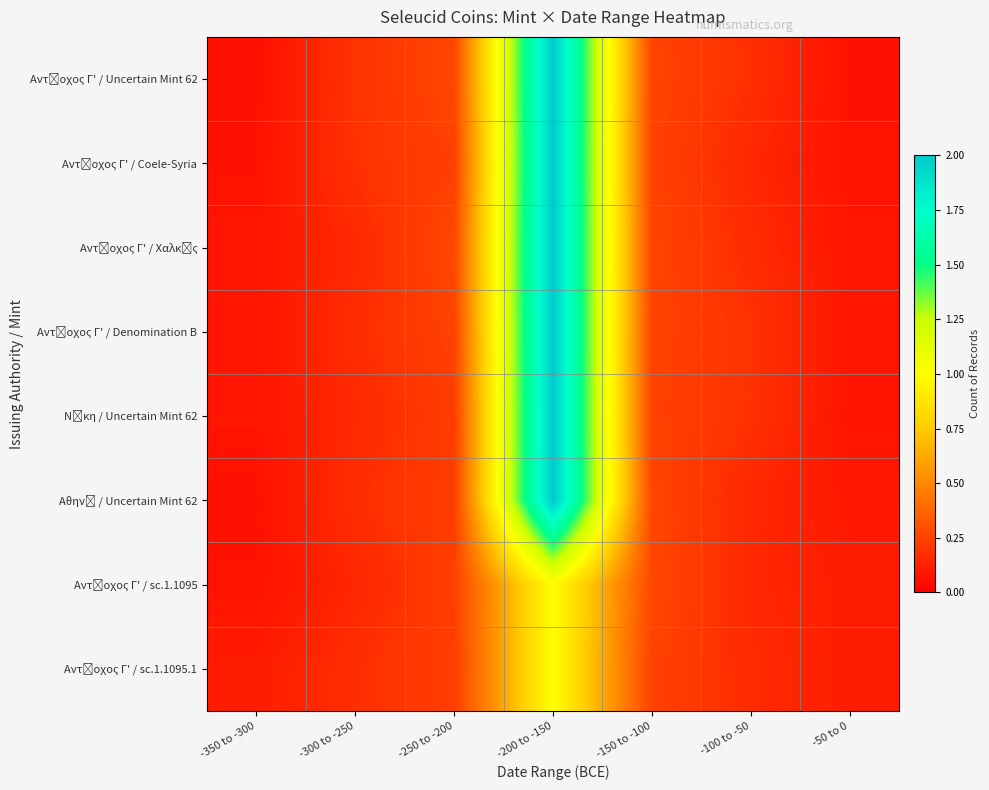

How many series are shown in this chart?

8